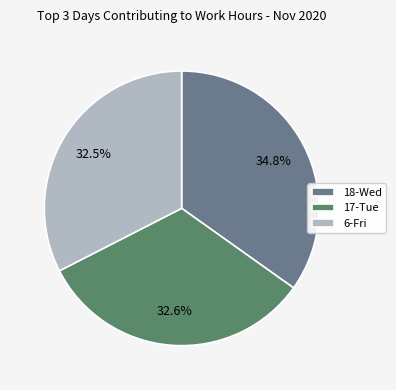

To the nearest percent, what is the average slice percentage?

33%